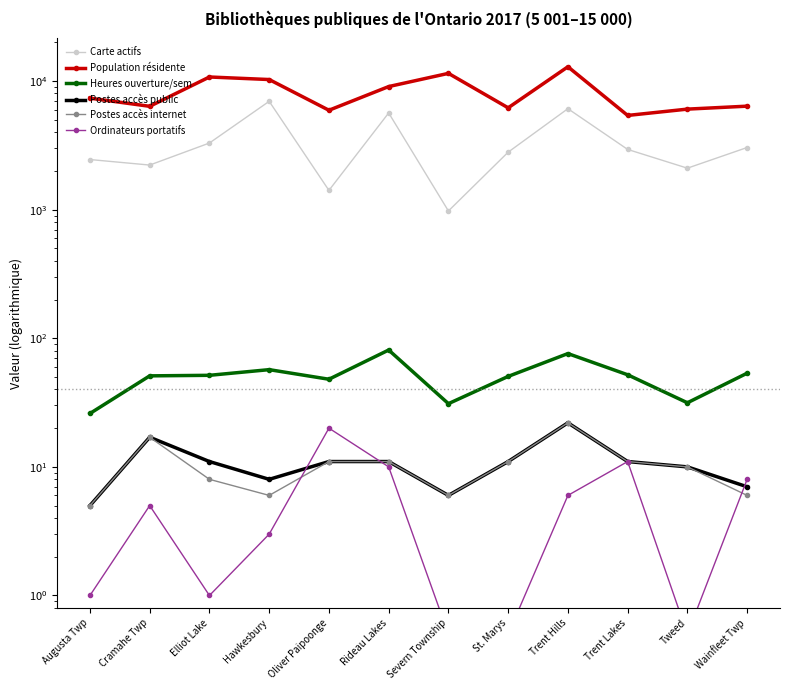

At which category is the sum across all series the highest?

Trent Hills